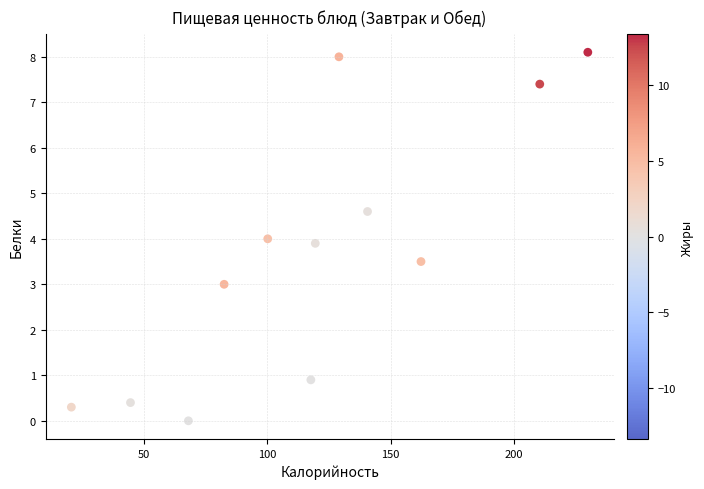

What is the range of Y values (max minus min)?

8.1